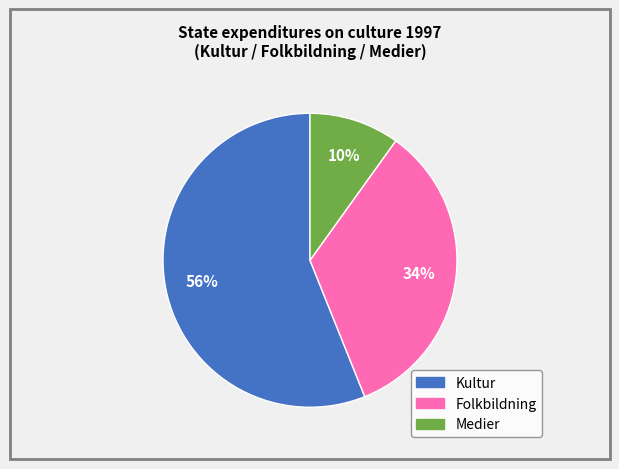

To the nearest percent, what is the difference between the Medier and Folkbildning slice percentages?

24%